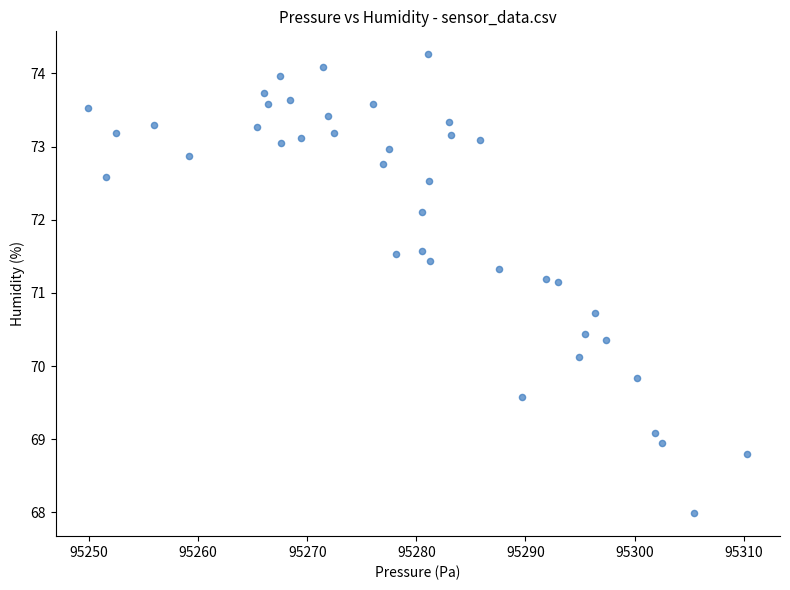

What is the range of X values (max minus min)?

60.4